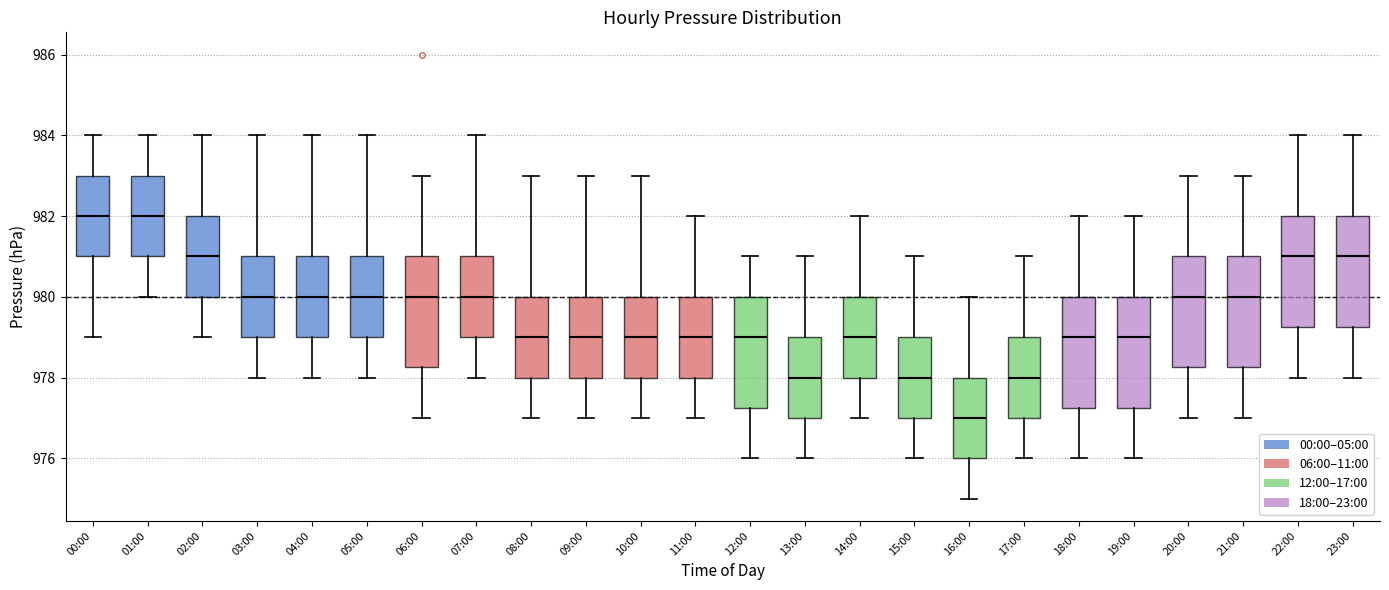

Reading left to right, read every box against the y-axis: the position of its median line, the range the box covers, and the ends of its whiskers. The values are not printed on the chart, so give them approximately, as read against the axis.

00:00: median 982.0, box 981.0 to 983.0, whiskers 979.0 to 984.0
01:00: median 982.0, box 981.0 to 983.0, whiskers 980.0 to 984.0
02:00: median 981.0, box 980.0 to 982.0, whiskers 979.0 to 984.0
03:00: median 980.0, box 979.0 to 981.0, whiskers 978.0 to 984.0
04:00: median 980.0, box 979.0 to 981.0, whiskers 978.0 to 984.0
05:00: median 980.0, box 979.0 to 981.0, whiskers 978.0 to 984.0
06:00: median 980.0, box 978.2 to 981.0, whiskers 977.0 to 983.0
07:00: median 980.0, box 979.0 to 981.0, whiskers 978.0 to 984.0
08:00: median 979.0, box 978.0 to 980.0, whiskers 977.0 to 983.0
09:00: median 979.0, box 978.0 to 980.0, whiskers 977.0 to 983.0
10:00: median 979.0, box 978.0 to 980.0, whiskers 977.0 to 983.0
11:00: median 979.0, box 978.0 to 980.0, whiskers 977.0 to 982.0
12:00: median 979.0, box 977.2 to 980.0, whiskers 976.0 to 981.0
13:00: median 978.0, box 977.0 to 979.0, whiskers 976.0 to 981.0
14:00: median 979.0, box 978.0 to 980.0, whiskers 977.0 to 982.0
15:00: median 978.0, box 977.0 to 979.0, whiskers 976.0 to 981.0
16:00: median 977.0, box 976.0 to 978.0, whiskers 975.0 to 980.0
17:00: median 978.0, box 977.0 to 979.0, whiskers 976.0 to 981.0
18:00: median 979.0, box 977.2 to 980.0, whiskers 976.0 to 982.0
19:00: median 979.0, box 977.2 to 980.0, whiskers 976.0 to 982.0
20:00: median 980.0, box 978.2 to 981.0, whiskers 977.0 to 983.0
21:00: median 980.0, box 978.2 to 981.0, whiskers 977.0 to 983.0
22:00: median 981.0, box 979.2 to 982.0, whiskers 978.0 to 984.0
23:00: median 981.0, box 979.2 to 982.0, whiskers 978.0 to 984.0